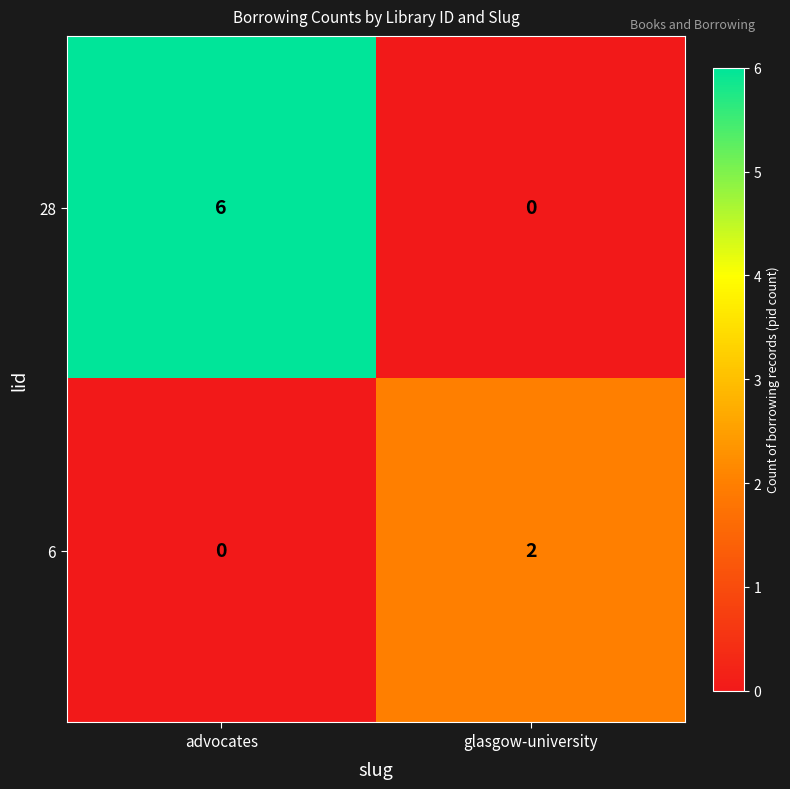

What is the total value across all series at advocates?

6